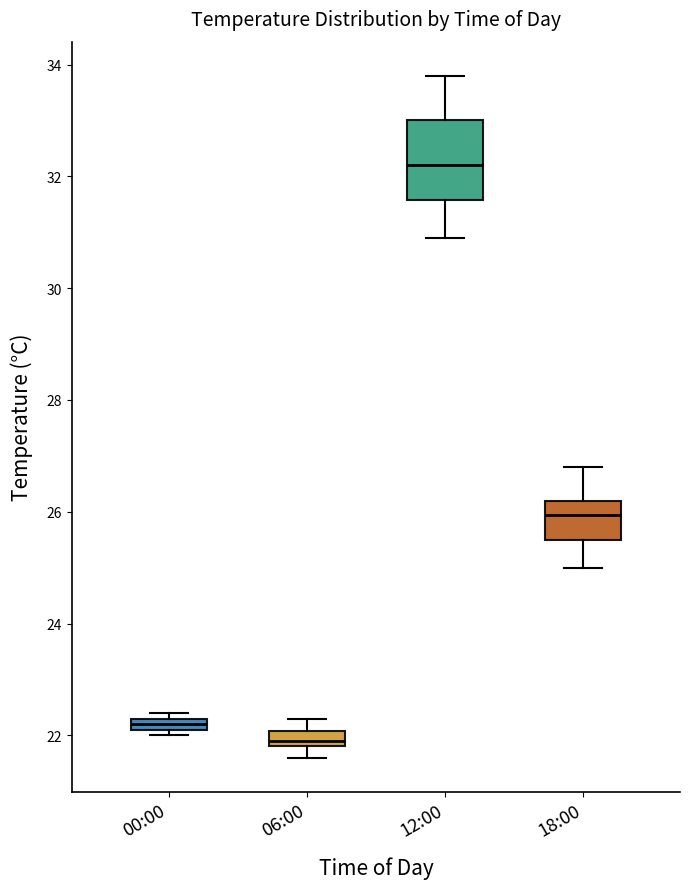

Which box has the highest median line?

12:00